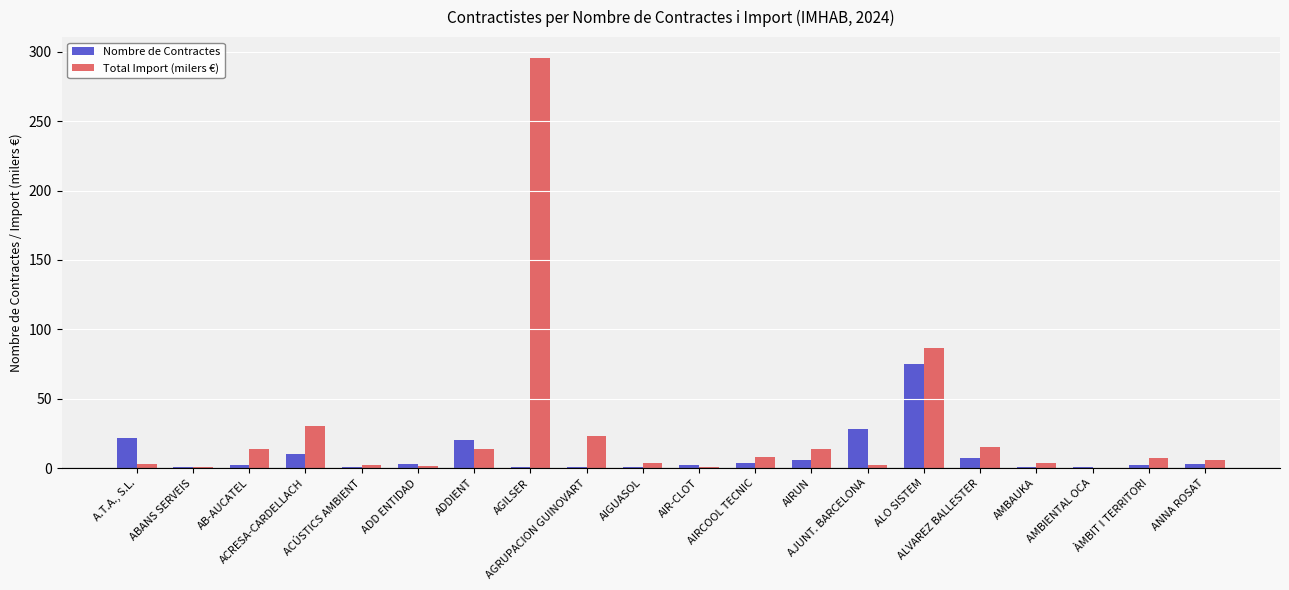

What are all the series names shown in the legend?

Nombre de Contractes, Total Import (milers €)